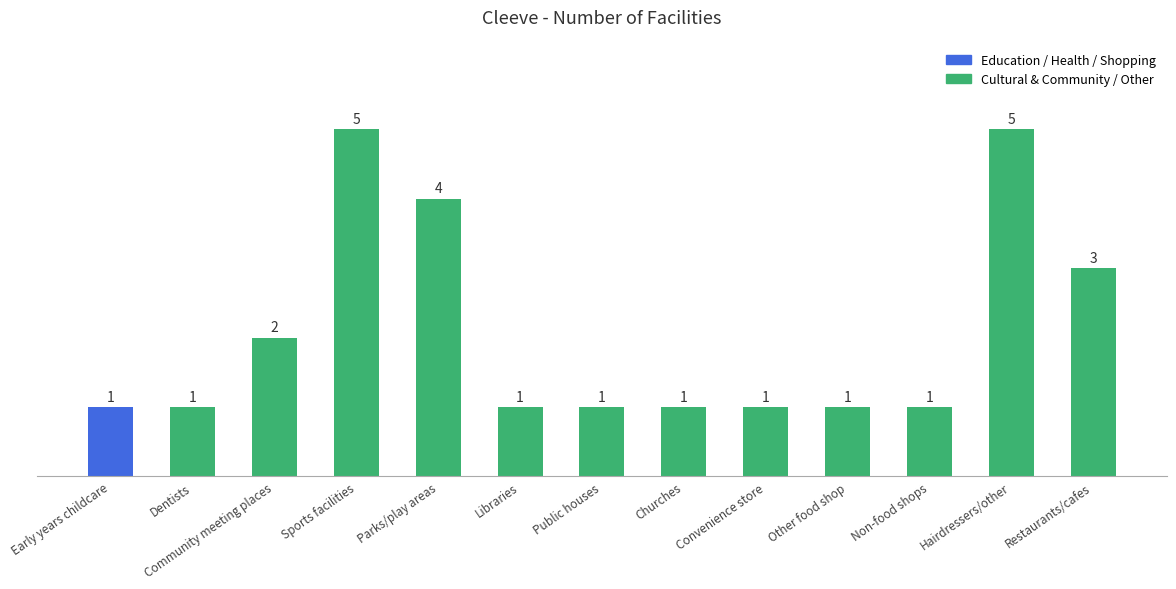

What is the maximum value shown in the chart?

5